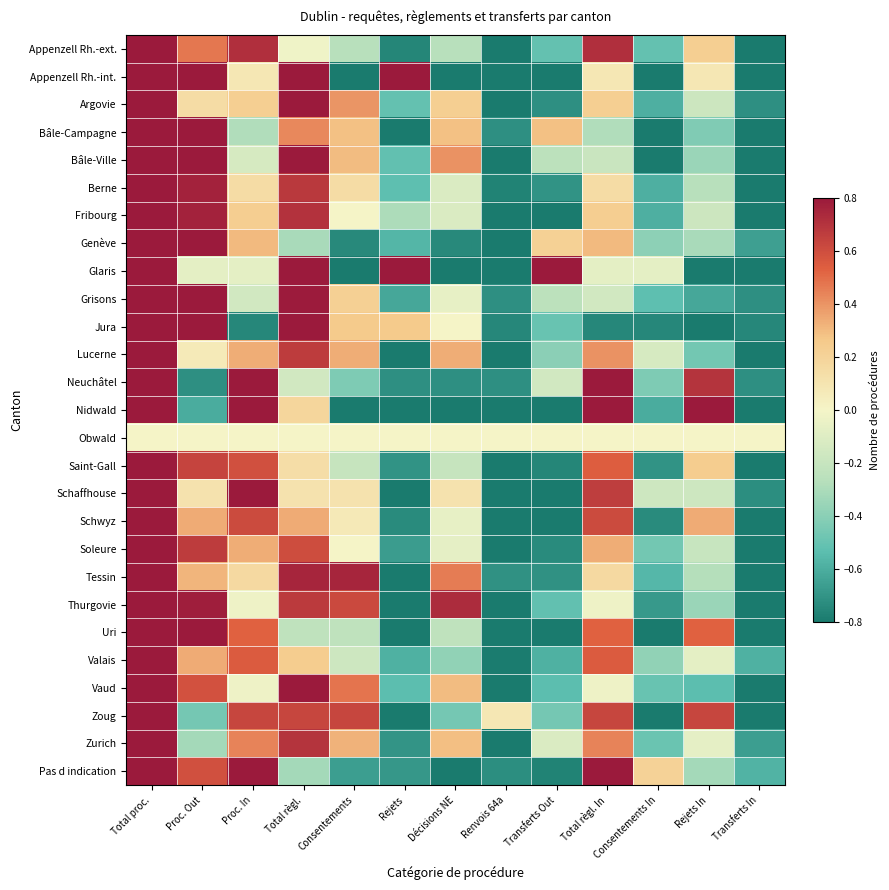

At how many categories does at least one series exceed 0?

12